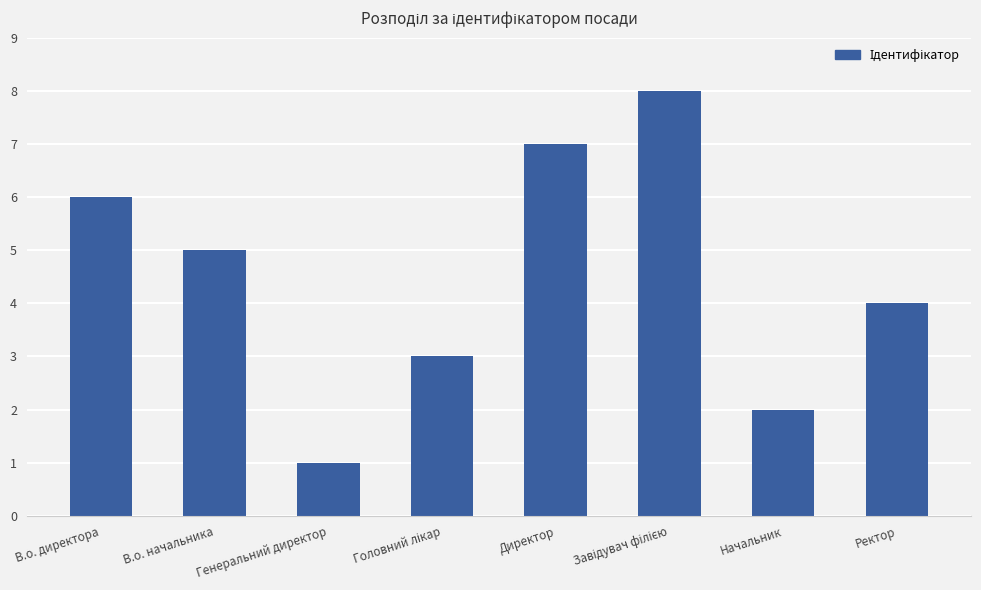

At which label does the data first exceed 5?

В.о. директора